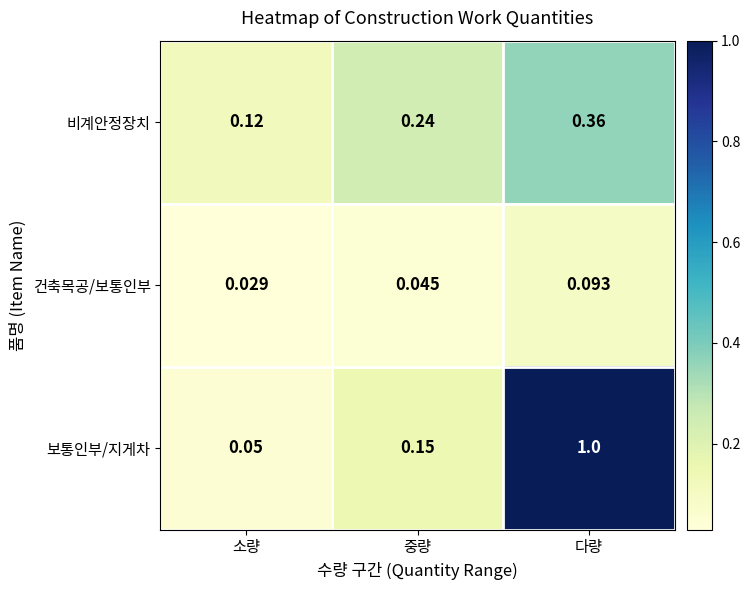

At 소량, list the series in order from largest to smallest.

비계안정장치, 보통인부/지게차, 건축목공/보통인부